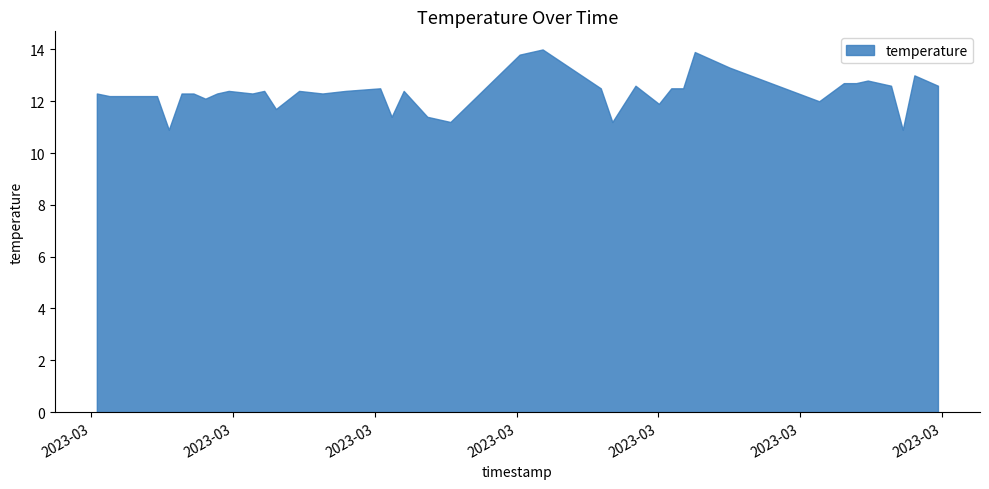

Rank the categories by value from highest to lowest.

2023-03-23T01:35:29, 2023-03-23T02:07:41, 2023-03-23T01:30:37, 2023-03-23T02:15:02, 2023-03-23T02:54:09, 2023-03-23T02:44:17, 2023-03-23T02:39:13, 2023-03-23T02:41:50, 2023-03-23T01:55:08, 2023-03-23T02:49:12, 2023-03-23T02:59:08, 2023-03-23T01:01:06, 2023-03-23T01:47:47, 2023-03-23T02:02:42, 2023-03-23T02:05:13, 2023-03-23T00:29:03, 2023-03-23T00:36:34, 2023-03-23T00:43:57, 2023-03-23T00:53:47, 2023-03-23T01:06:05, 2023-03-23T00:01:09, 2023-03-23T00:19:05, 2023-03-23T00:21:36, 2023-03-23T00:26:35, 2023-03-23T00:34:04, 2023-03-23T00:48:54, 2023-03-23T00:03:49, 2023-03-23T00:08:49, 2023-03-23T00:11:23, 2023-03-23T00:13:52, 2023-03-23T00:24:07, 2023-03-23T02:34:00, 2023-03-23T02:00:05, 2023-03-23T00:39:03, 2023-03-23T01:03:32, 2023-03-23T01:11:05, 2023-03-23T01:15:58, 2023-03-23T01:50:14, 2023-03-23T00:16:23, 2023-03-23T02:51:41